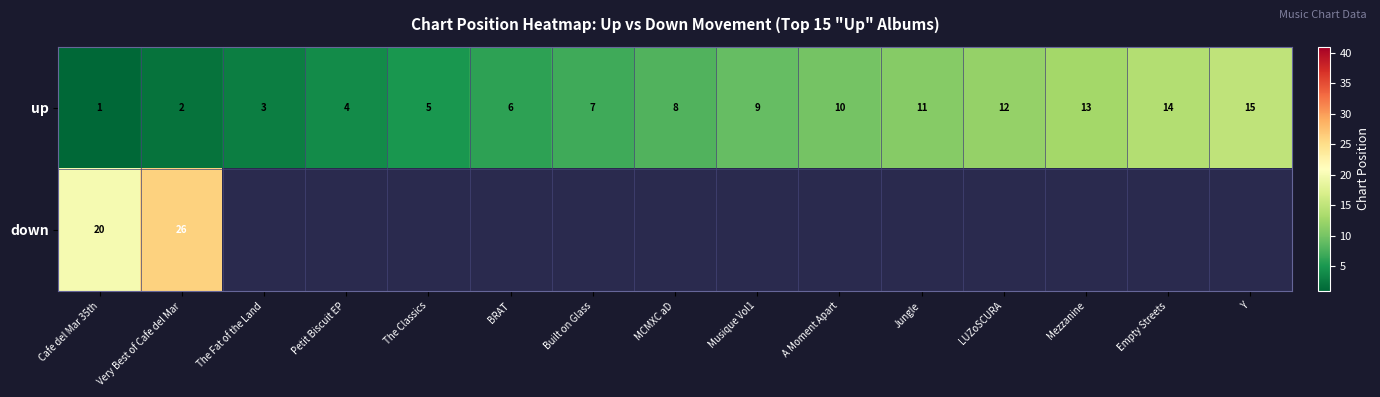

At which category is the sum across all series the highest?

Very Best of Cafe del Mar